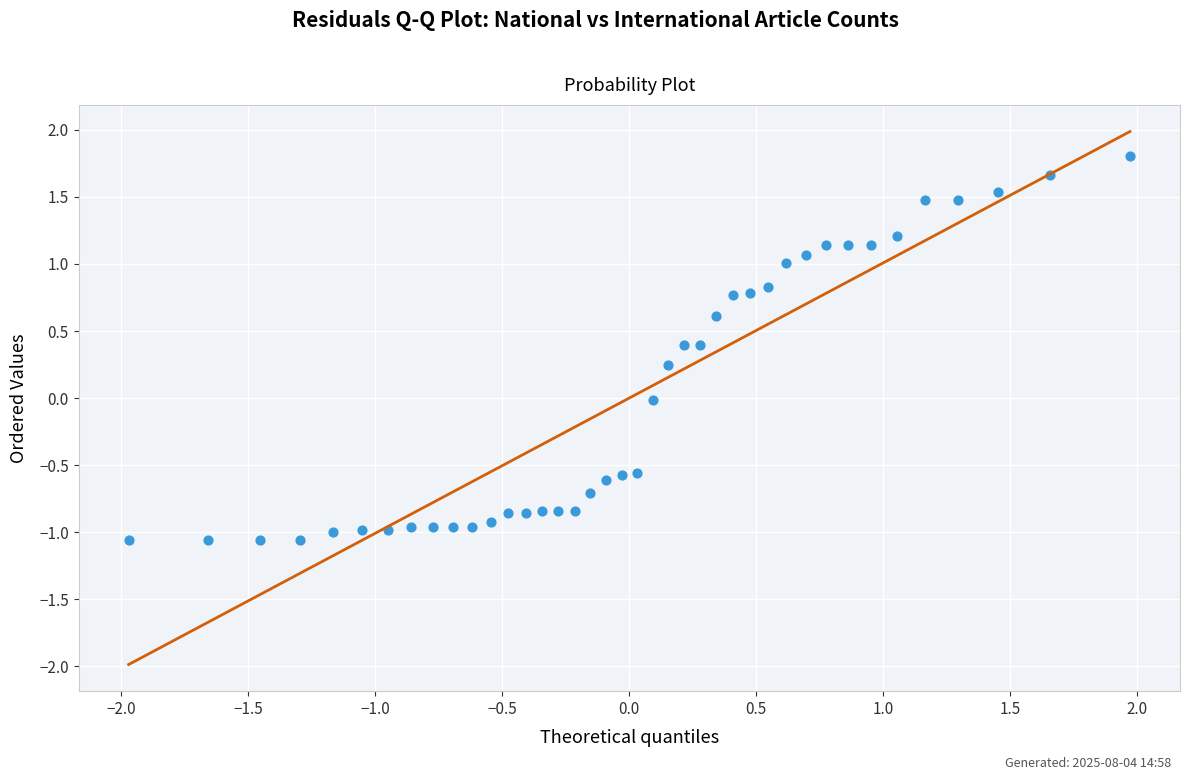

What is the range of X values (max minus min)?

3.9